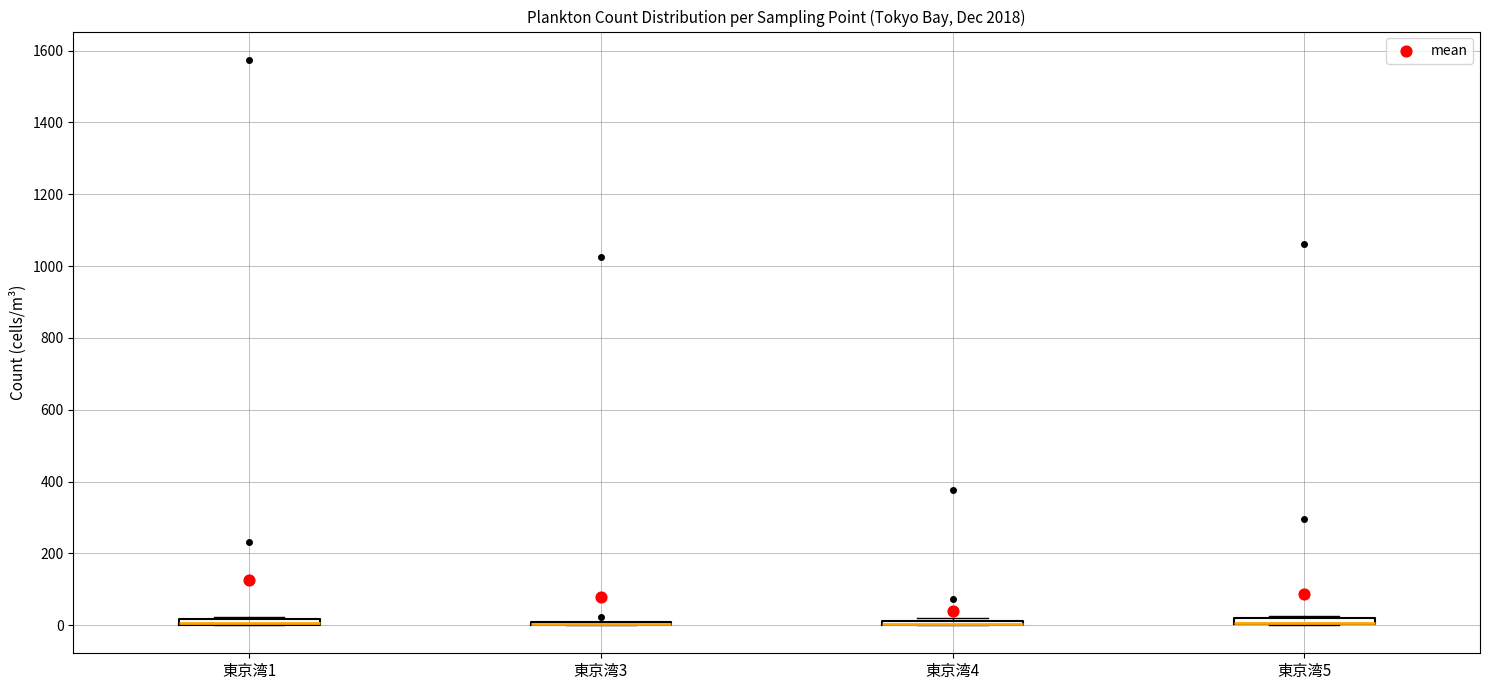

Where is the upper edge of the box for 東京湾4 on the y-axis? The values are not printed on the chart, so give them approximately, as read against the axis.

20